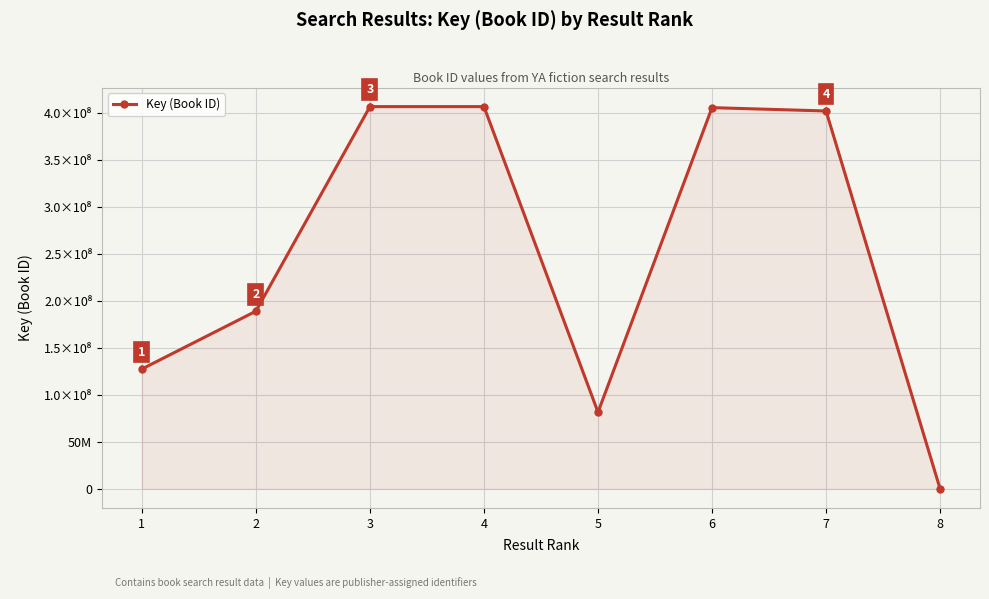

What is the minimum value shown in the chart?

5903